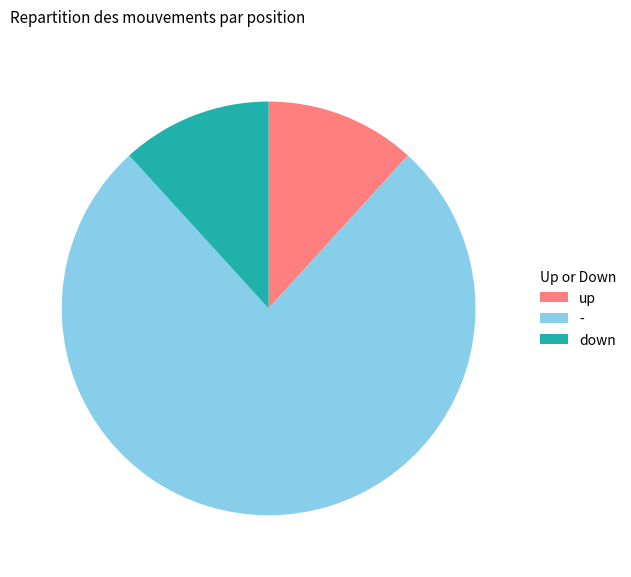

Approximately how many times larger is the value at - compared to up?

6.5